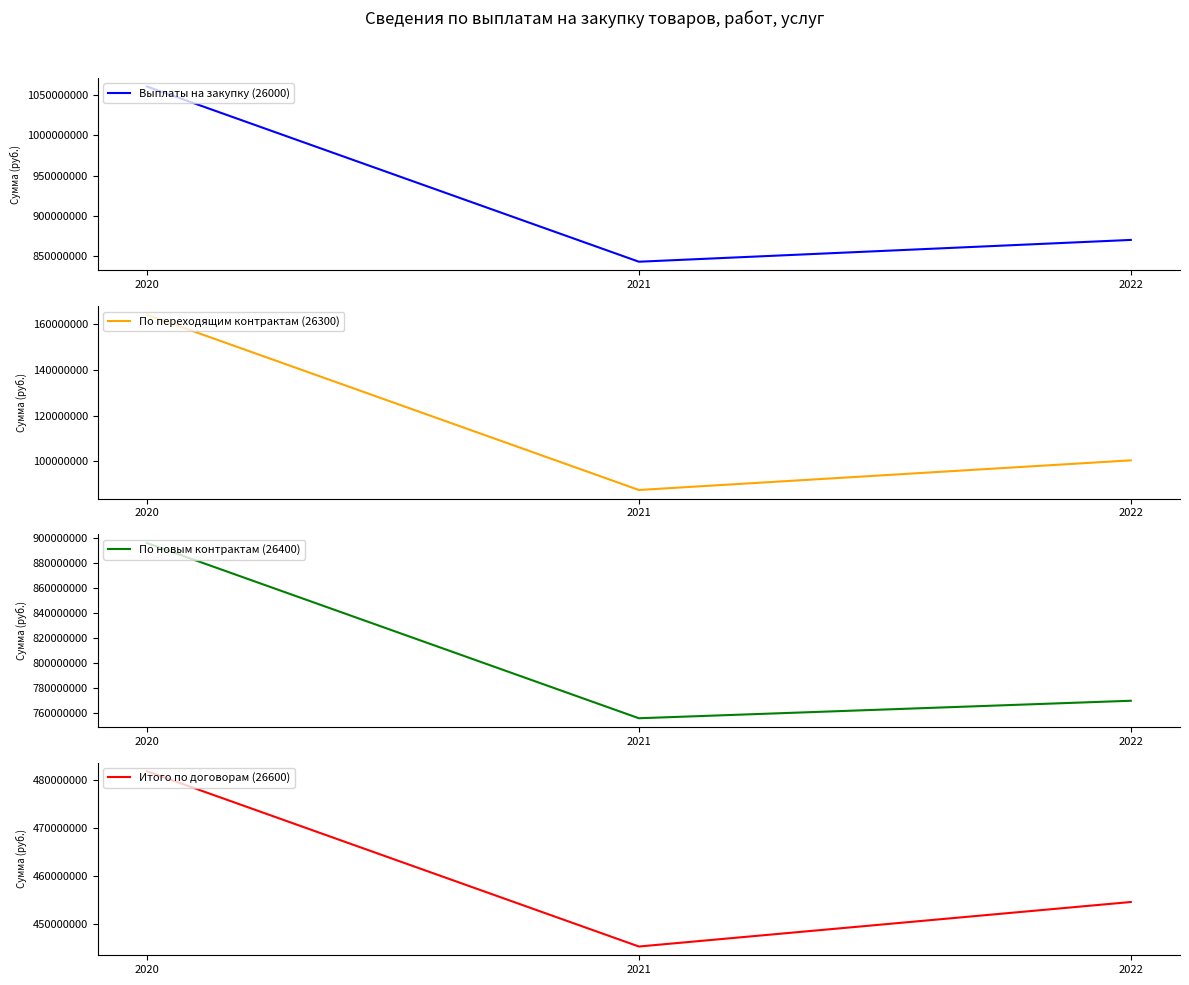

What is the average value of the Выплаты на закупку (26000) series?

924615693.0